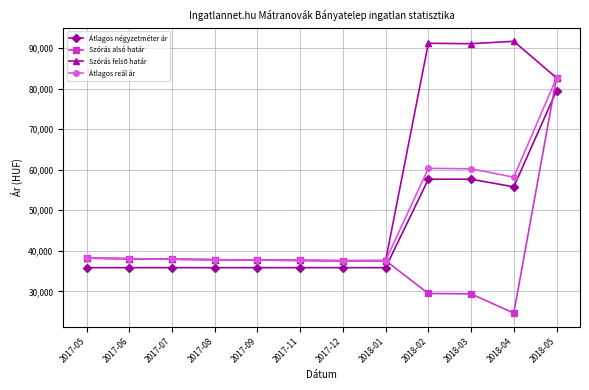

True or false: Átlagos reál ár has more than 0 interior local peaks.

True